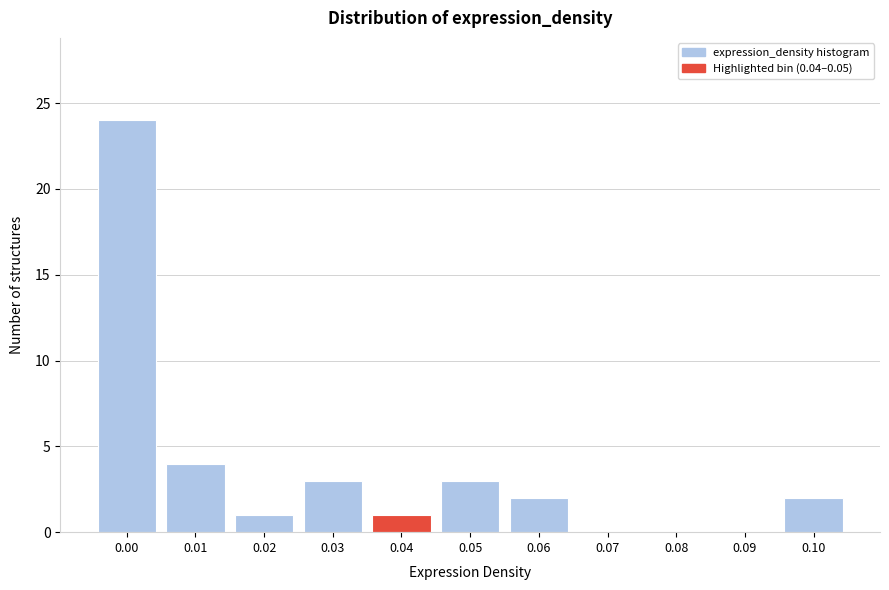

Reading left to right, what are all the values shown in this chart?

0.00=24	0.01=4	0.02=1	0.03=3	0.04=1	0.05=3	0.06=2	0.07=0	0.08=0	0.09=0	0.10=2